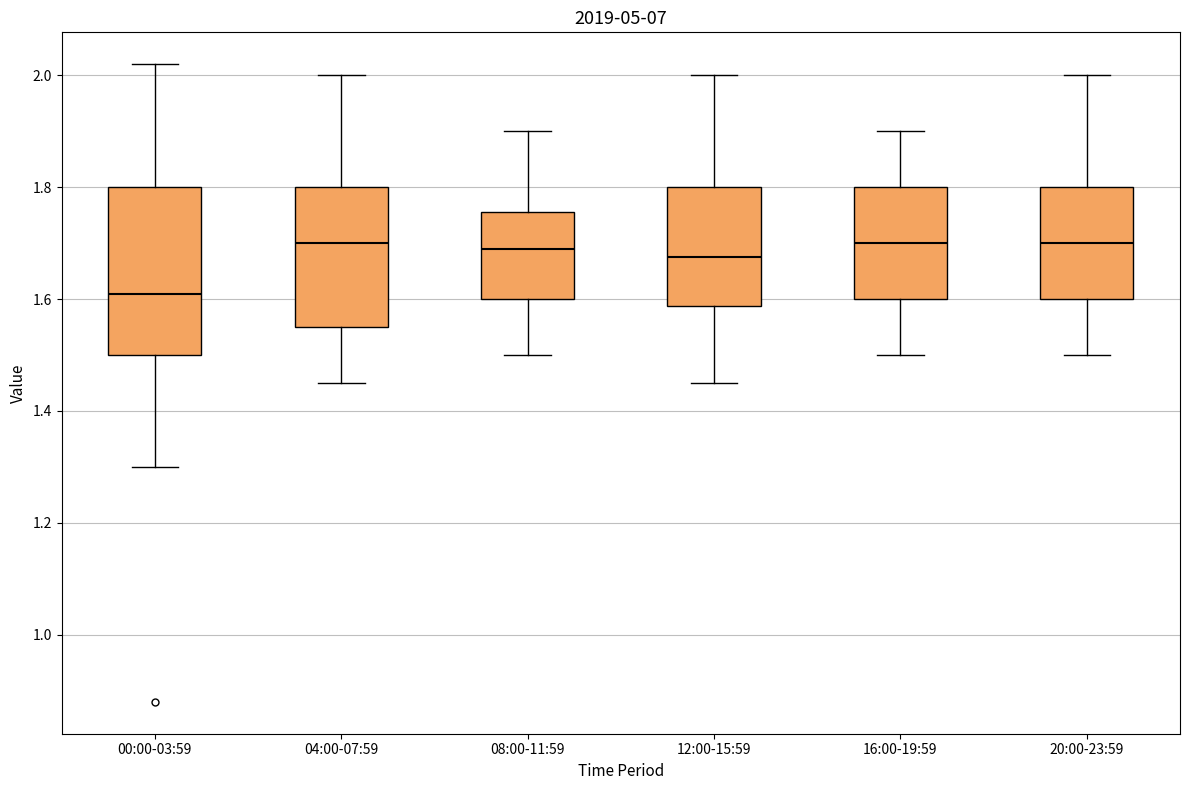

Reading left to right, read every box against the y-axis: the position of its median line, the range the box covers, and the ends of its whiskers. The values are not printed on the chart, so give them approximately, as read against the axis.

00:00-03:59: median 1.62, box 1.50 to 1.80, whiskers 1.30 to 2.02
04:00-07:59: median 1.70, box 1.56 to 1.80, whiskers 1.46 to 2.00
08:00-11:59: median 1.70, box 1.60 to 1.76, whiskers 1.50 to 1.90
12:00-15:59: median 1.68, box 1.58 to 1.80, whiskers 1.46 to 2.00
16:00-19:59: median 1.70, box 1.60 to 1.80, whiskers 1.50 to 1.90
20:00-23:59: median 1.70, box 1.60 to 1.80, whiskers 1.50 to 2.00